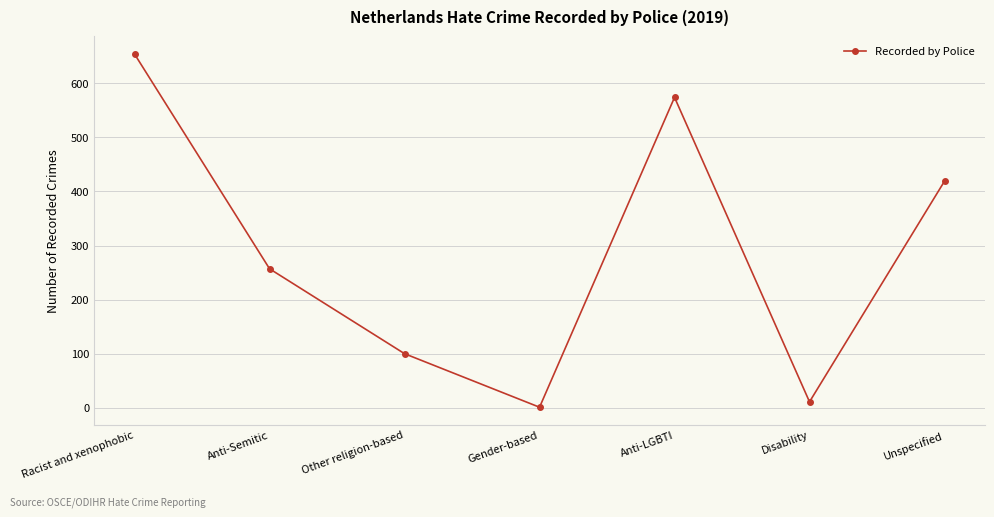

What position from the left is Gender-based?

4